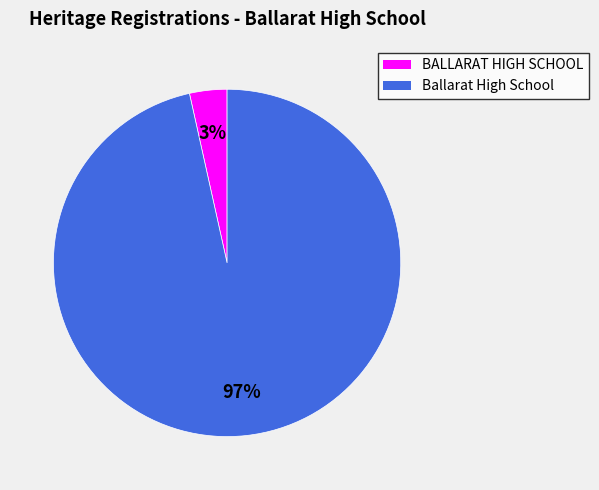

Rank the categories by value from lowest to highest.

BALLARAT HIGH SCHOOL, Ballarat High School